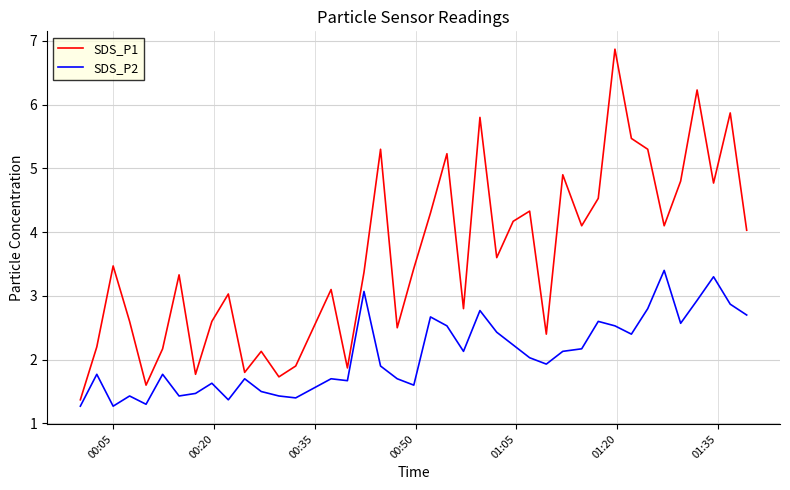

Which series has the widest spread of values?

SDS_P1